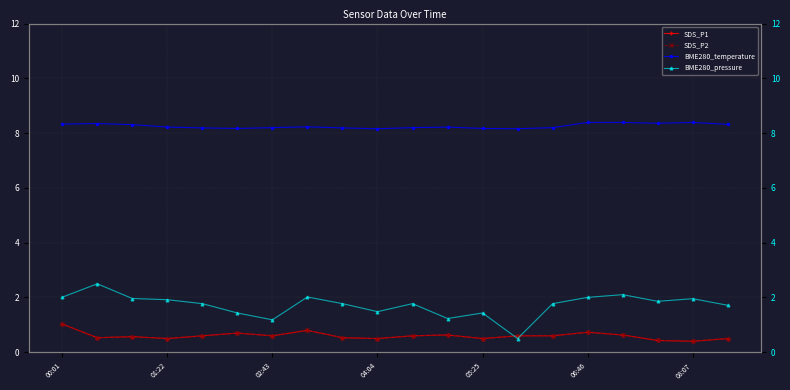

True or false: BME280_pressure has a value of 2.0 at 7.

True